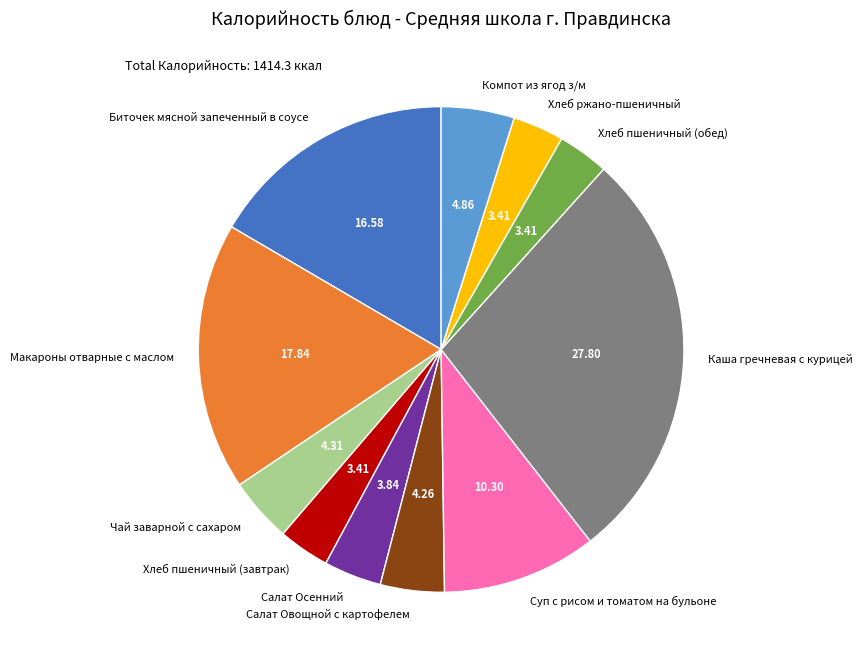

What is the ratio of the value at Чай заварной с сахаром to the value at Хлеб пшеничный (обед)?

1.3